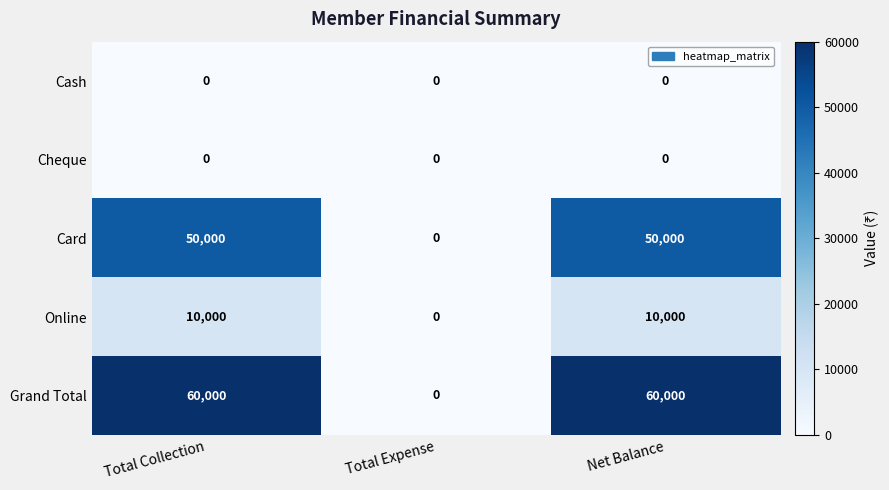

How many categories are shown in the chart?

3